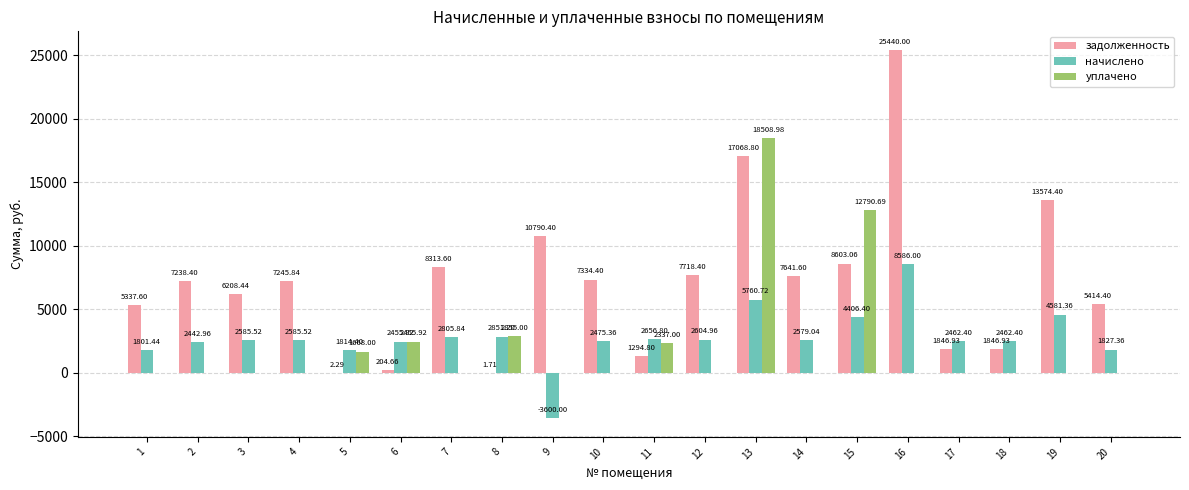

What is the average value of the задолженность series?

7156.3